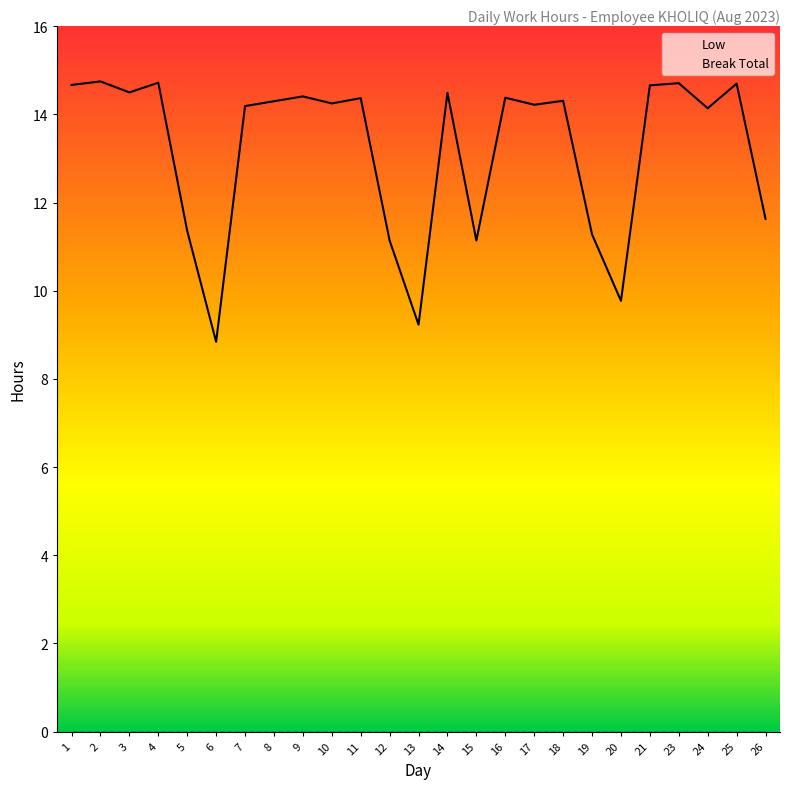

True or false: Low has a value of 24.0 at 17.

False